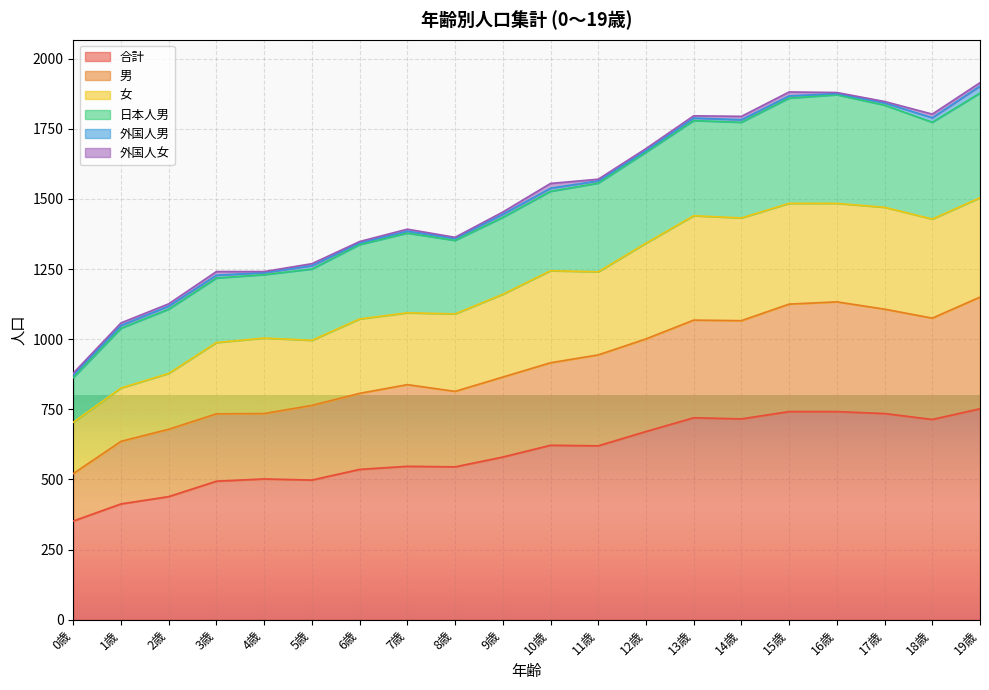

What is the highest value of the 合計 series?

752